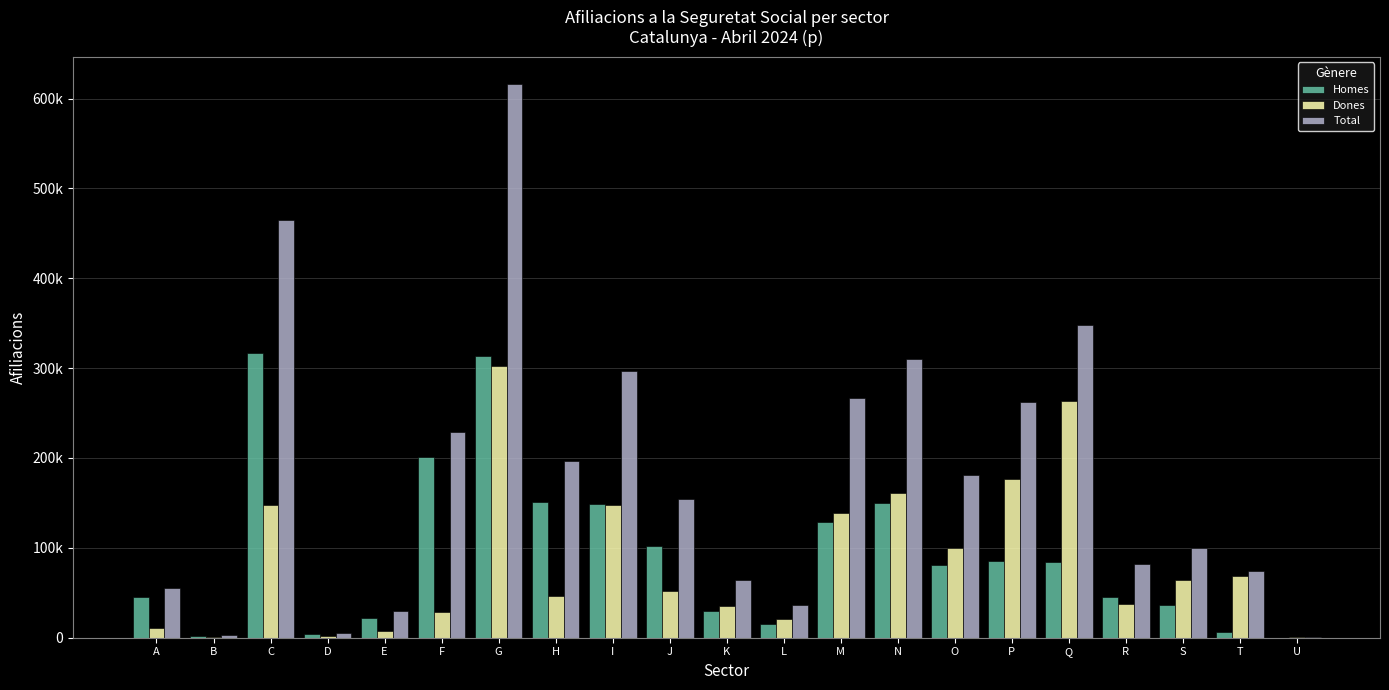

What is the difference between the maximum and second lowest values in the Dones series?

301505